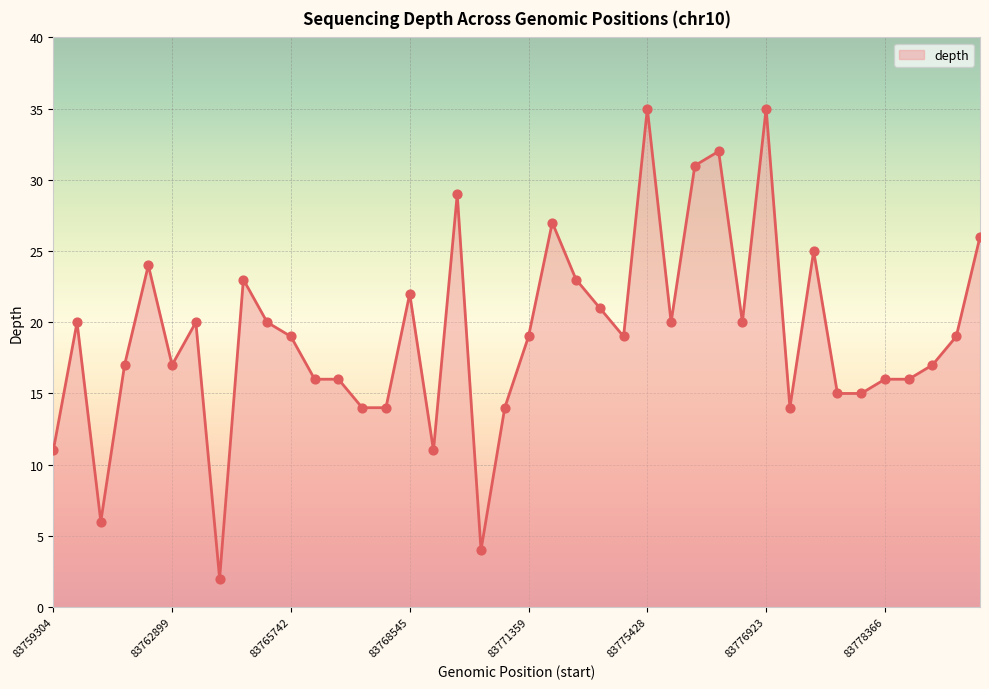

What is the difference between the maximum and minimum values?

33